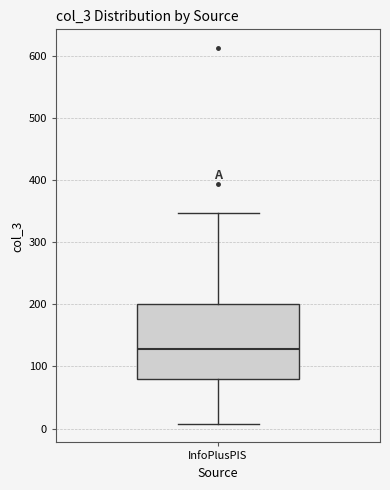

Transcribe this box plot: give where the median line is, the range the box spans, and where the two whiskers end, as read against the y-axis. The values are not printed on the chart, so give them approximately, as read against the axis.

median 130, box 80 to 200, whiskers 10 to 350